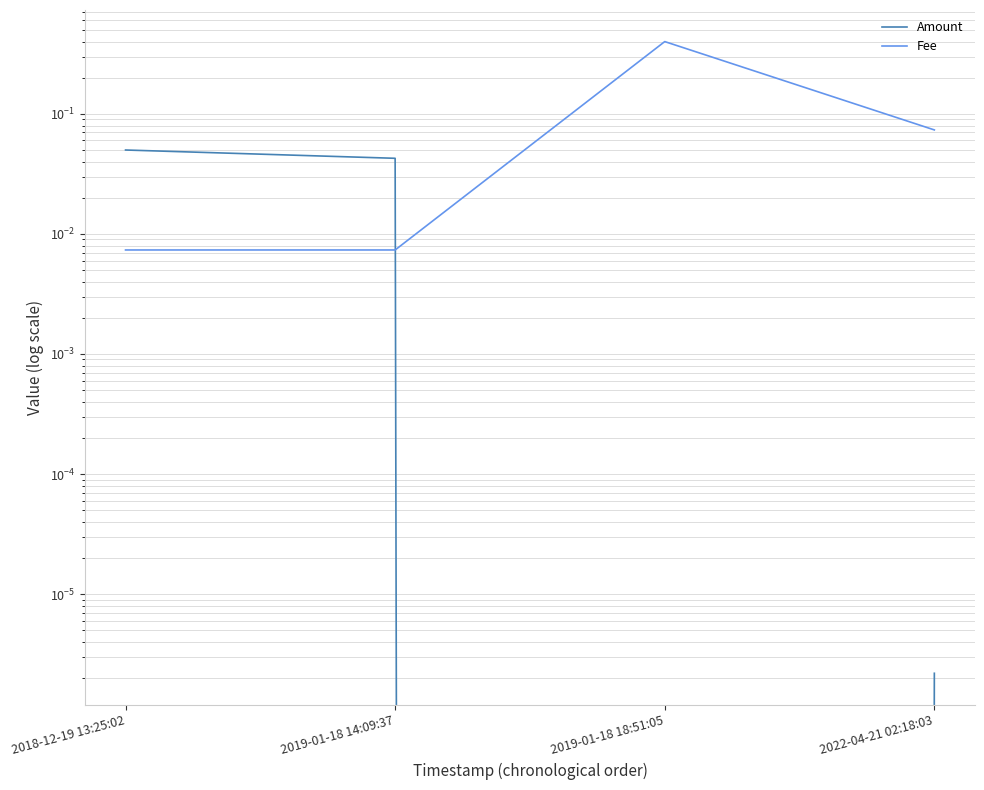

What is the label of the 4th point from the right?

2018-12-19 13:25:02